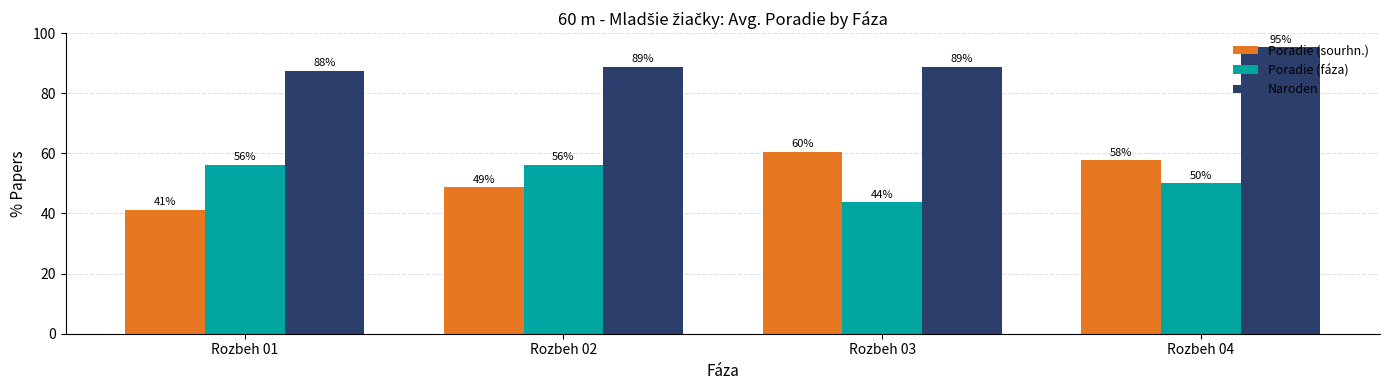

Which series has the largest range (max minus min)?

Poradie (sourhn.)